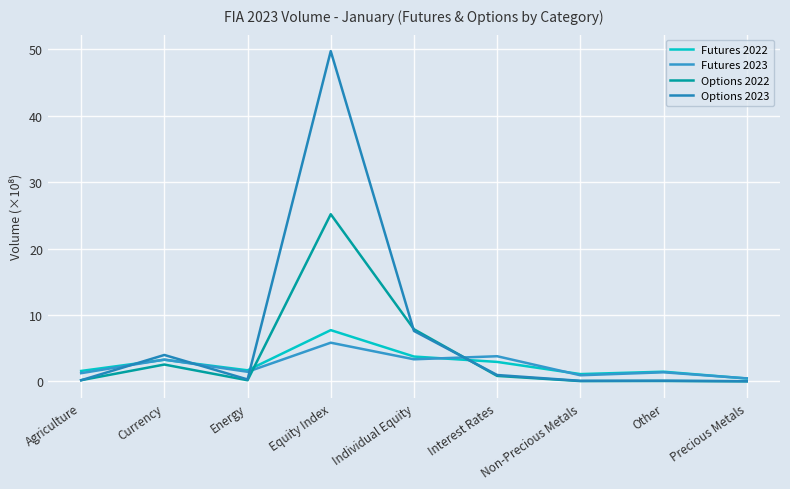

How many lines are shown in the chart?

4